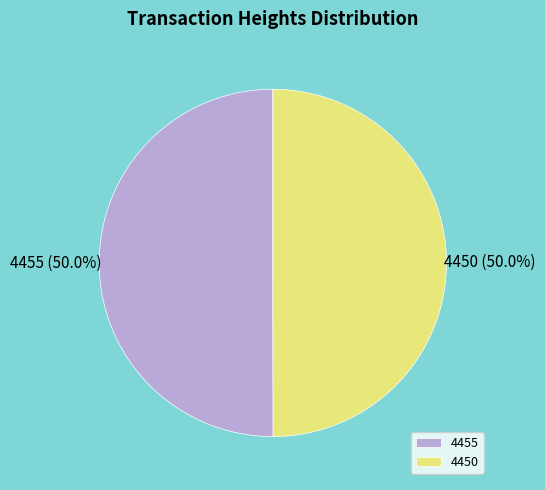

How much of the chart is everything except 4455?

50.0%